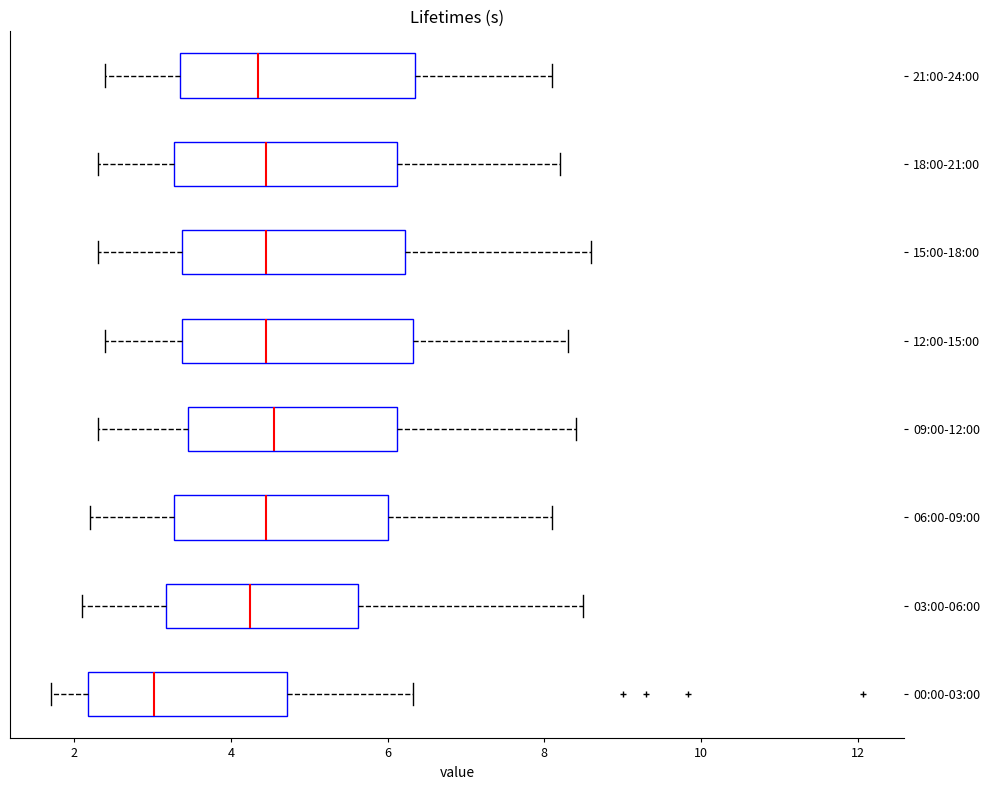

Reading bottom to top, transcribe this box plot: for each box, give where its median line is, the range the box spans, and where its two whiskers end, as read against the x-axis. The values are not printed on the chart, so give them approximately, as read against the axis.

00:00-03:00: median 3.0, box 2.2 to 4.8, whiskers 1.8 to 6.4
03:00-06:00: median 4.2, box 3.2 to 5.6, whiskers 2.2 to 8.6
06:00-09:00: median 4.4, box 3.2 to 6.0, whiskers 2.2 to 8.2
09:00-12:00: median 4.6, box 3.4 to 6.2, whiskers 2.4 to 8.4
12:00-15:00: median 4.4, box 3.4 to 6.4, whiskers 2.4 to 8.4
15:00-18:00: median 4.4, box 3.4 to 6.2, whiskers 2.4 to 8.6
18:00-21:00: median 4.4, box 3.2 to 6.2, whiskers 2.4 to 8.2
21:00-24:00: median 4.4, box 3.4 to 6.4, whiskers 2.4 to 8.2